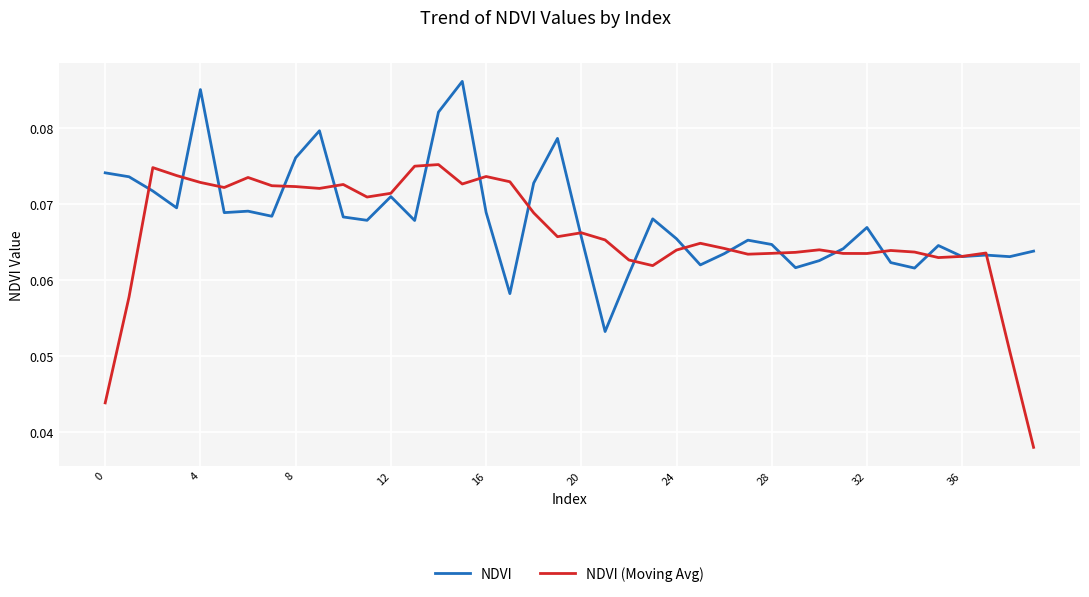

Which series has the largest range (max minus min)?

NDVI (Moving Avg)